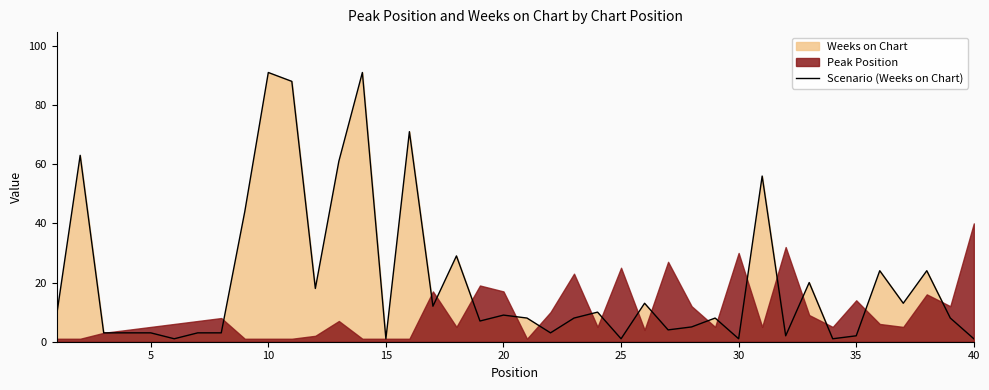

Is it true that Scenario (Weeks on Chart) equals 1 at 25?

True